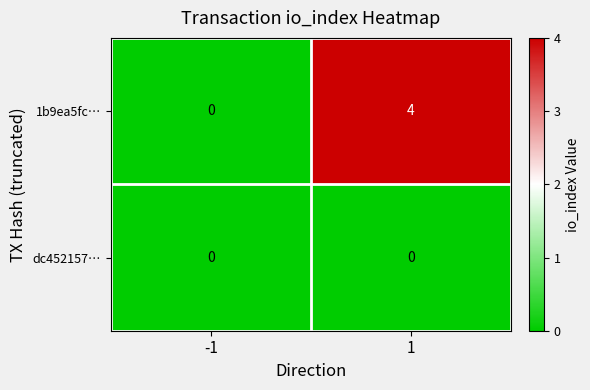

Is the value of dc452157… at 1 greater than the value of 1b9ea5fc… at 1?

No